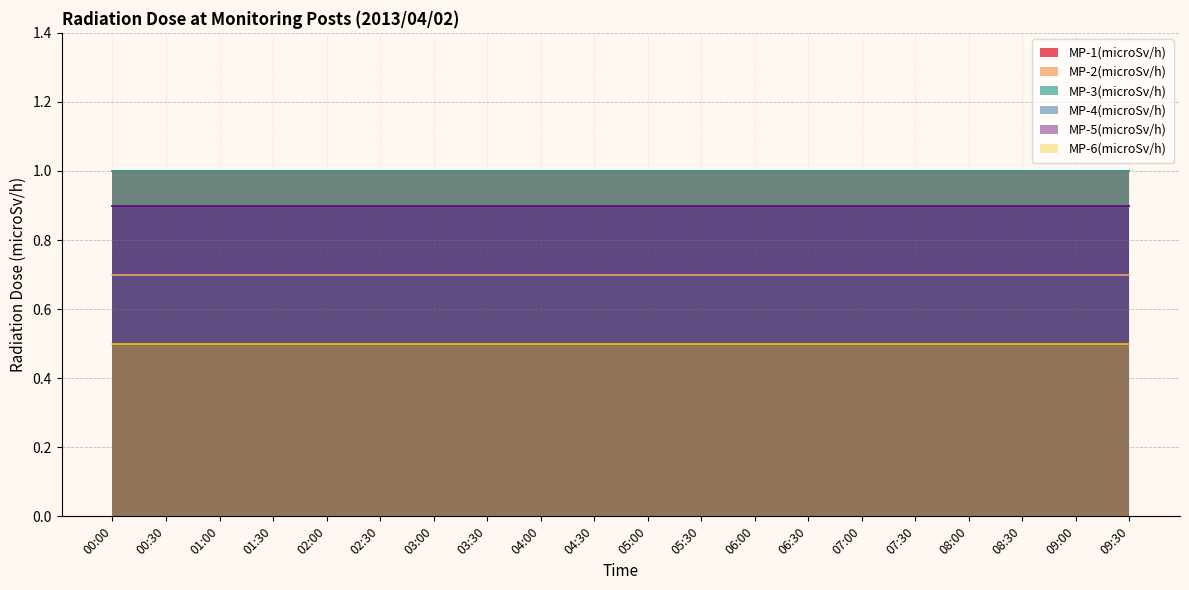

How many lines are shown in the chart?

6